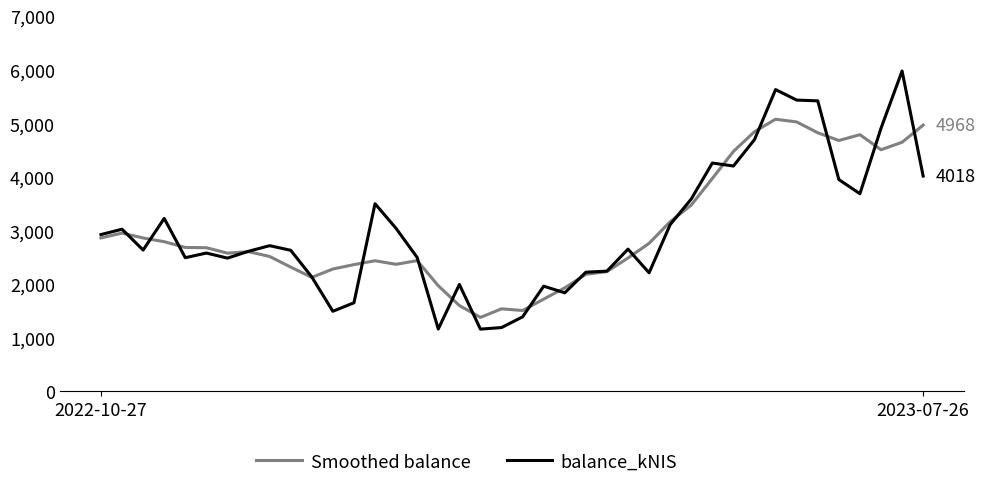

Rank the series by their maximum value, from lowest to highest.

Smoothed balance, balance_kNIS